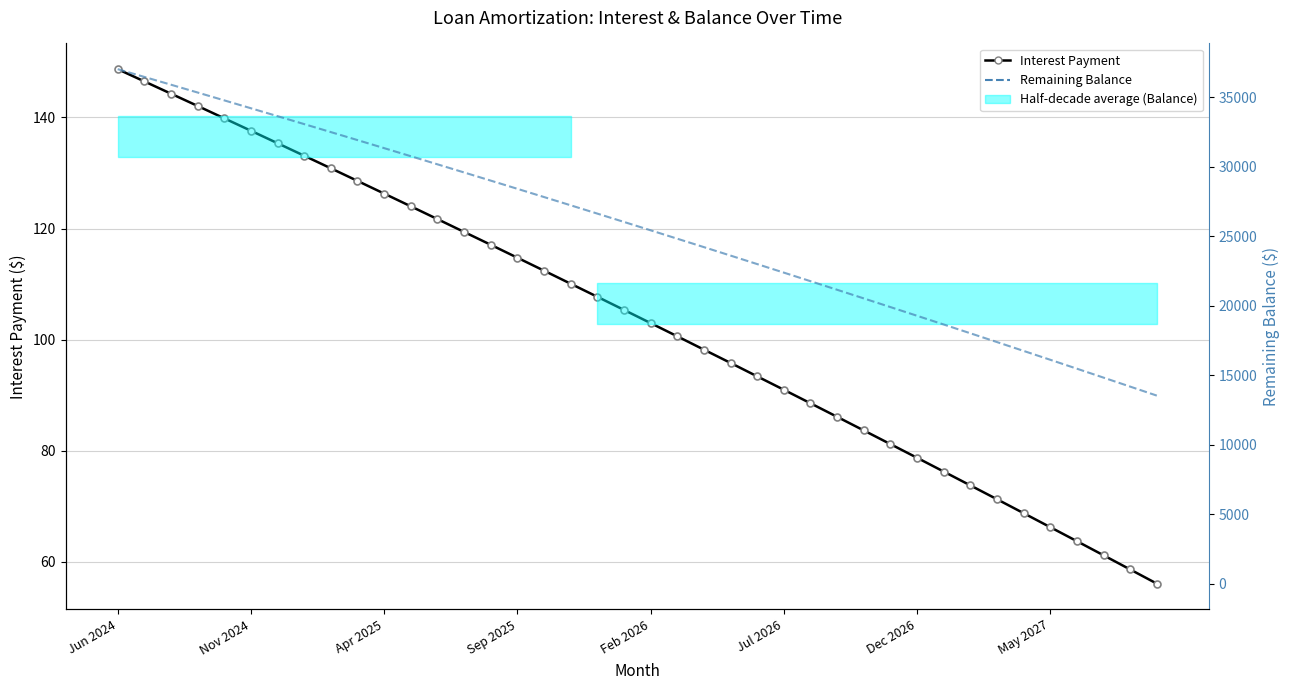

True or false: Interest Payment and Remaining Balance intersect in this chart.

False